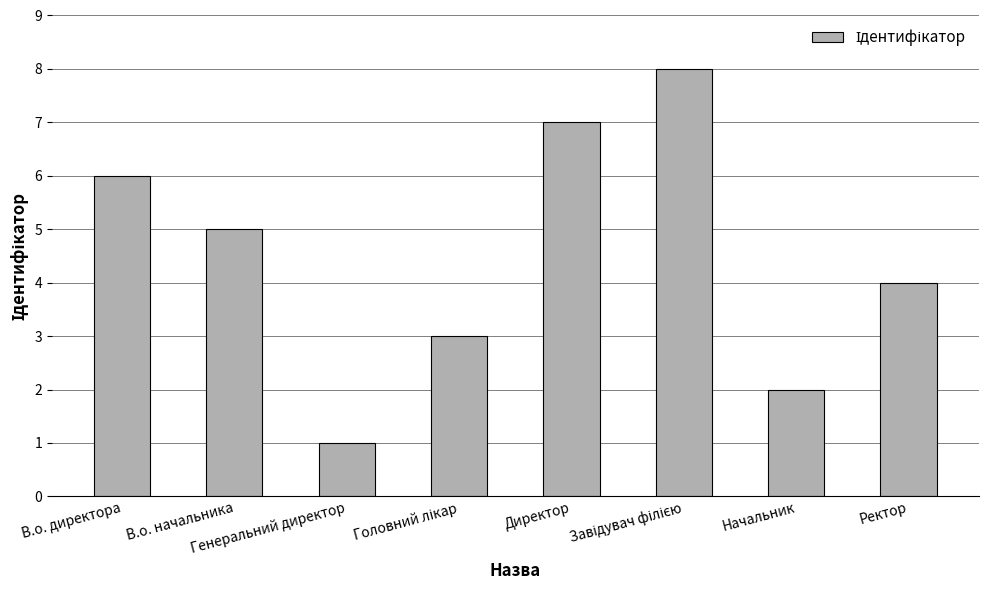

Which category has the lowest value across all series?

Генеральний директор